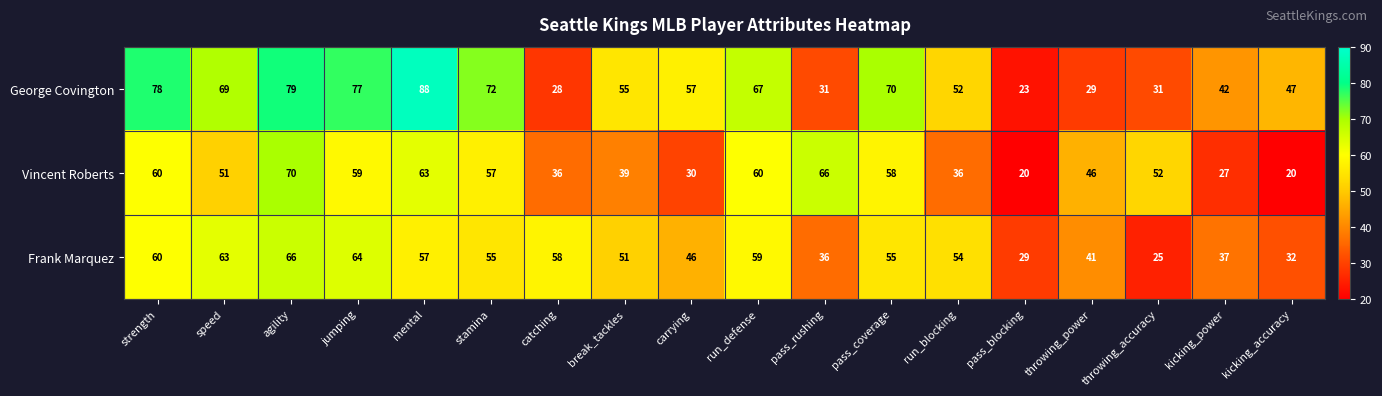

The value of Frank Marquez at mental is 57. True or false?

True